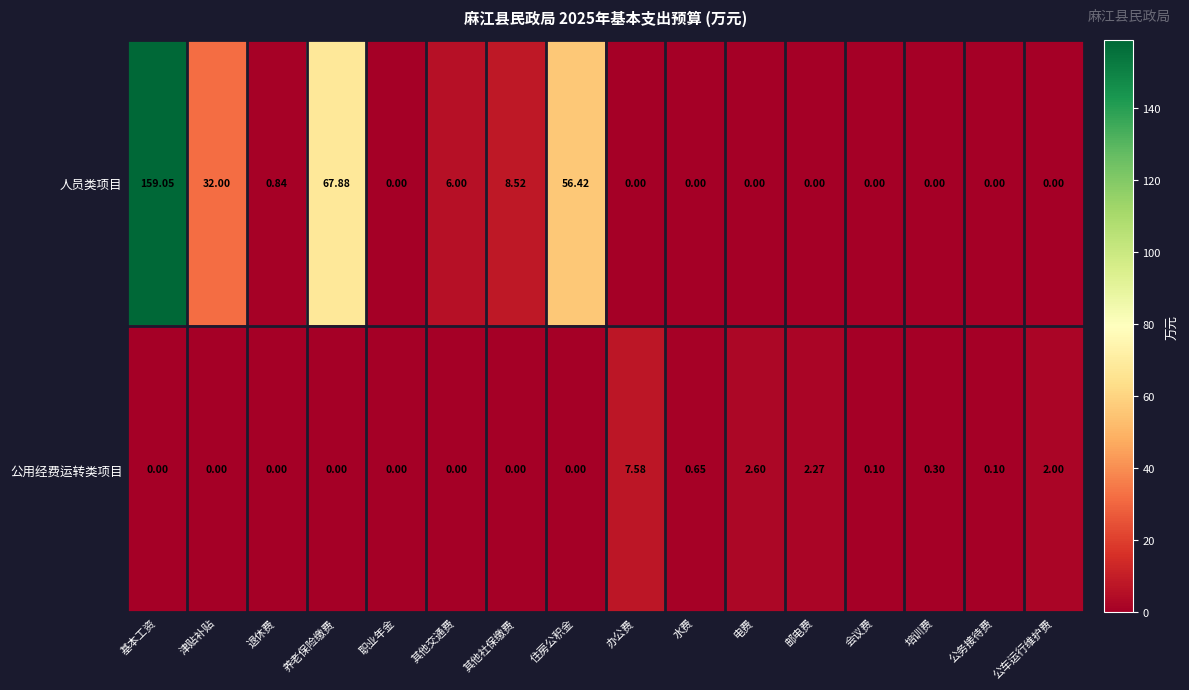

At which category does the chart reach its peak across all series?

基本工资